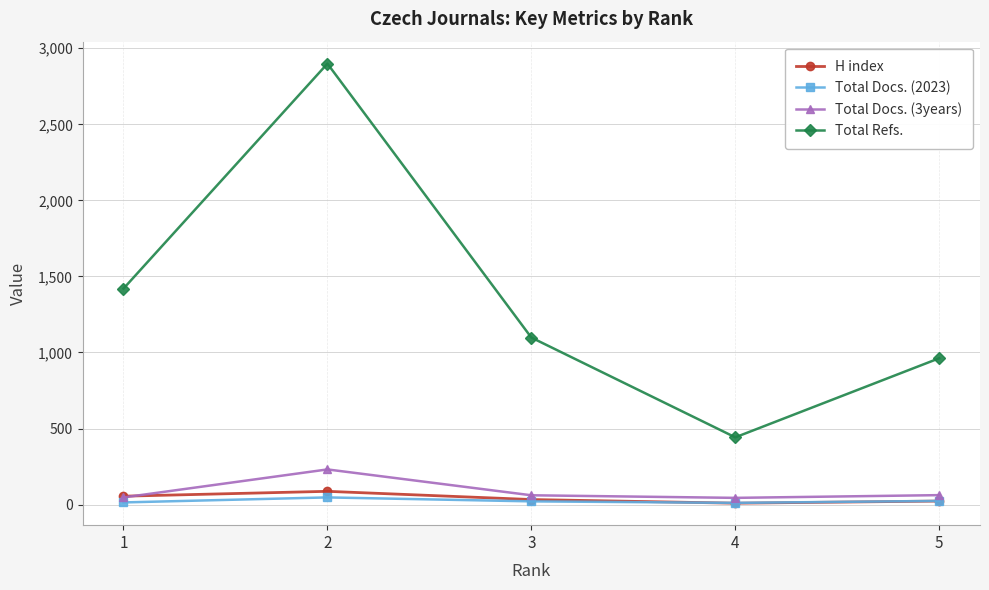

What is the approximate value of H index at 1?

55